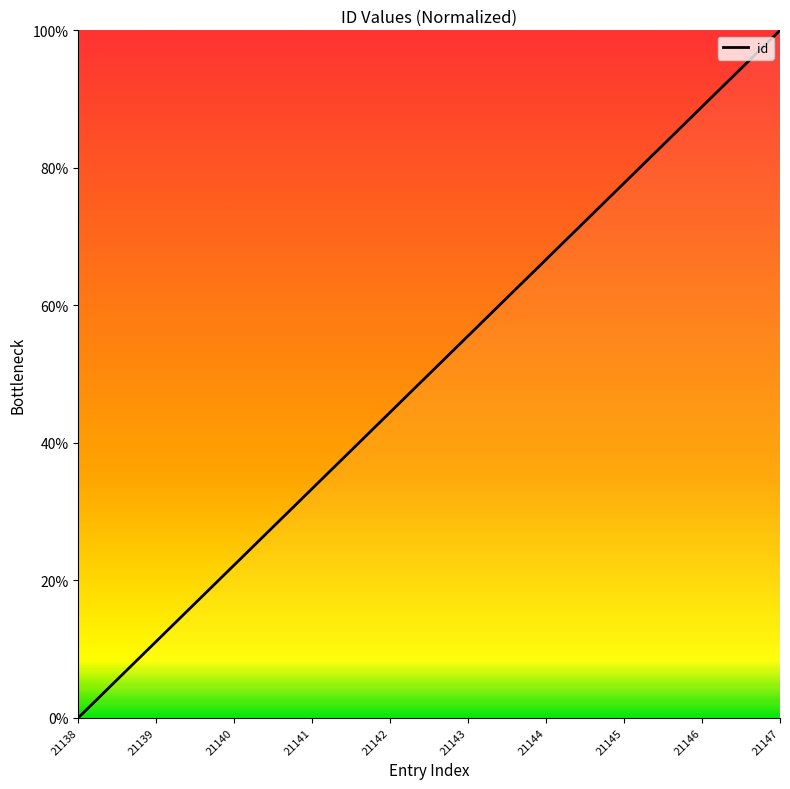

List the labels in order of value, largest first.

21147, 21146, 21145, 21144, 21143, 21142, 21141, 21140, 21139, 21138